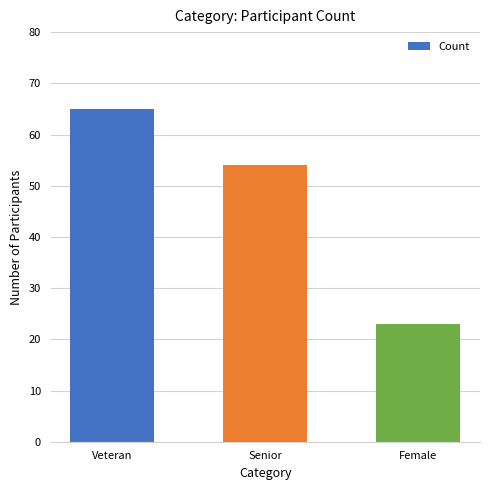

What is the label of the 3rd bar from the left?

Female